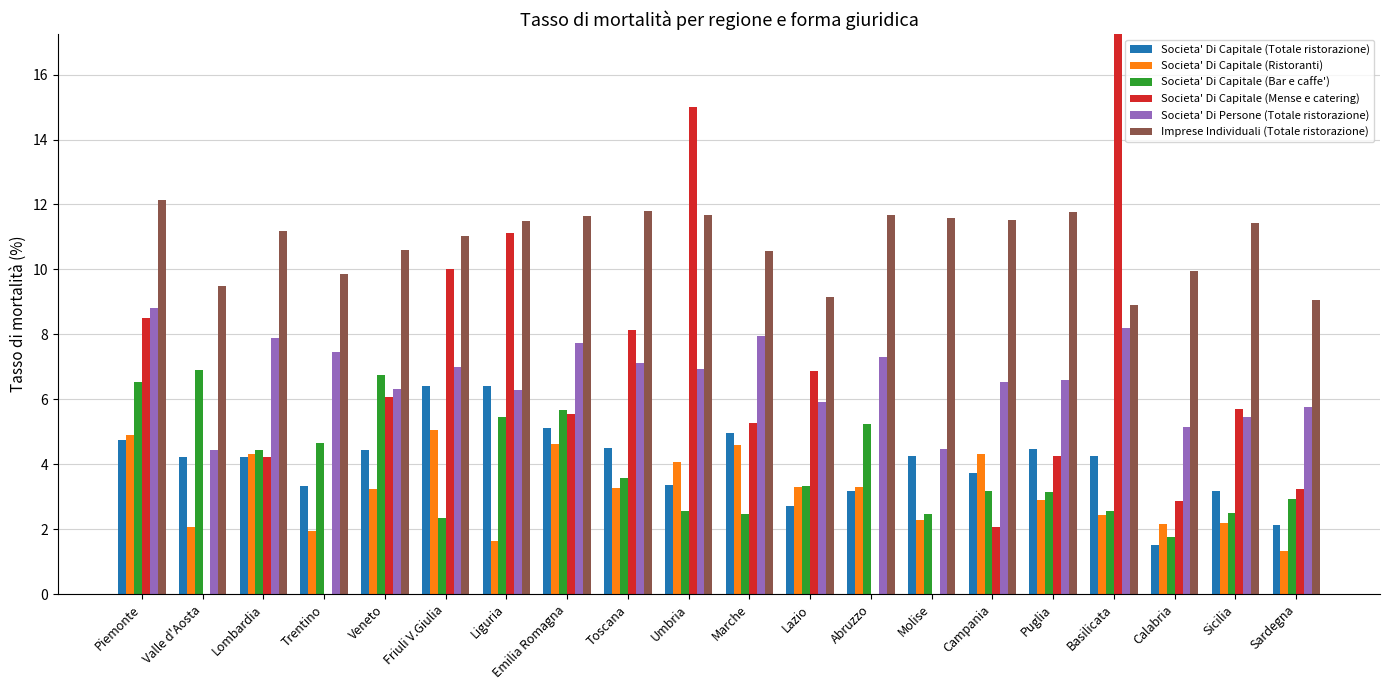

Which series has the largest range (max minus min)?

Societa' Di Capitale (Mense e catering)